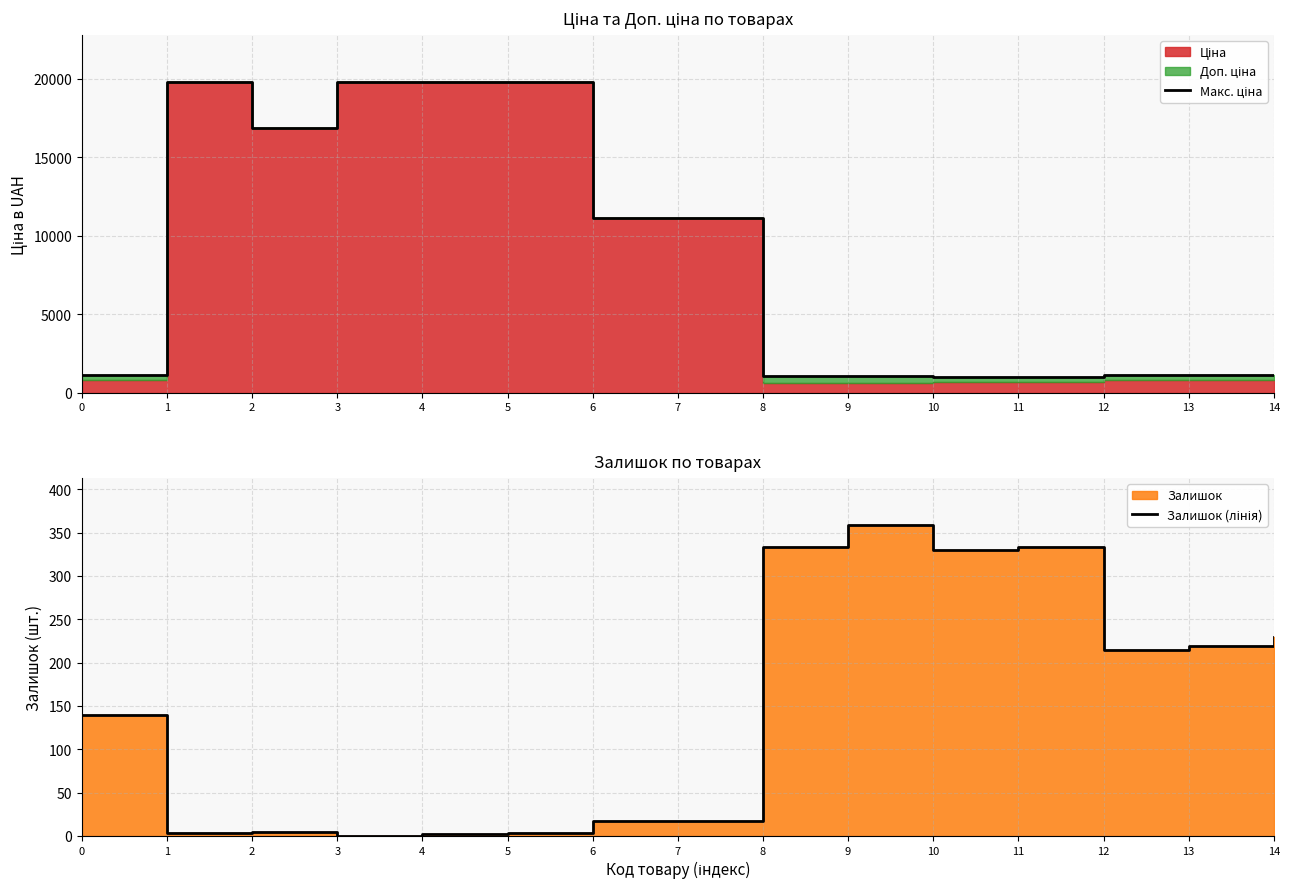

True or false: Залишок (лінія) and Макс. ціна intersect in this chart.

False